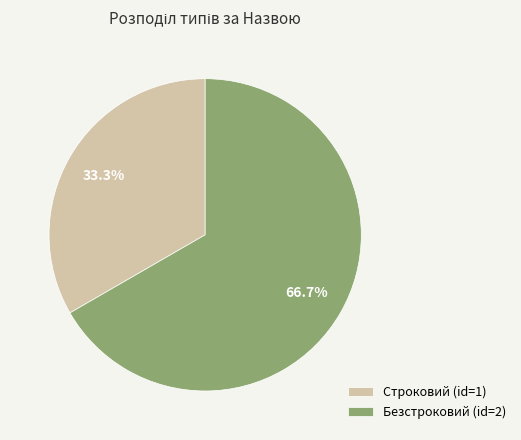

Between Безстроковий (id=2) and Строковий (id=1), which is larger?

Безстроковий (id=2)